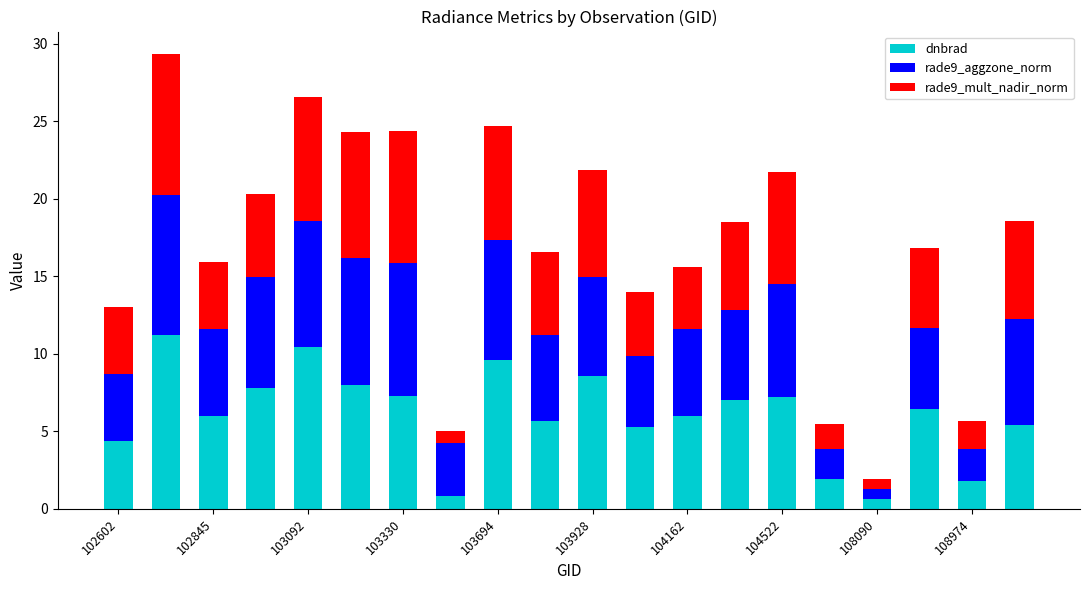

What is the maximum value for dnbrad?

11.2